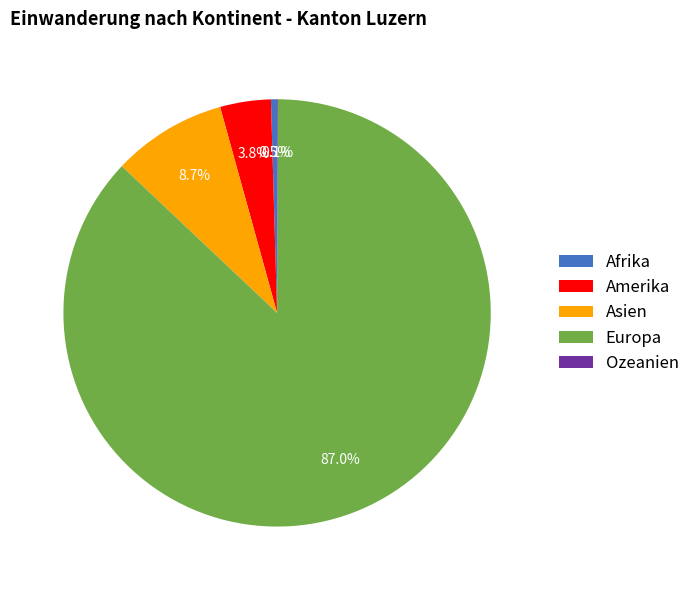

What is the largest slice in the pie chart?

Europa